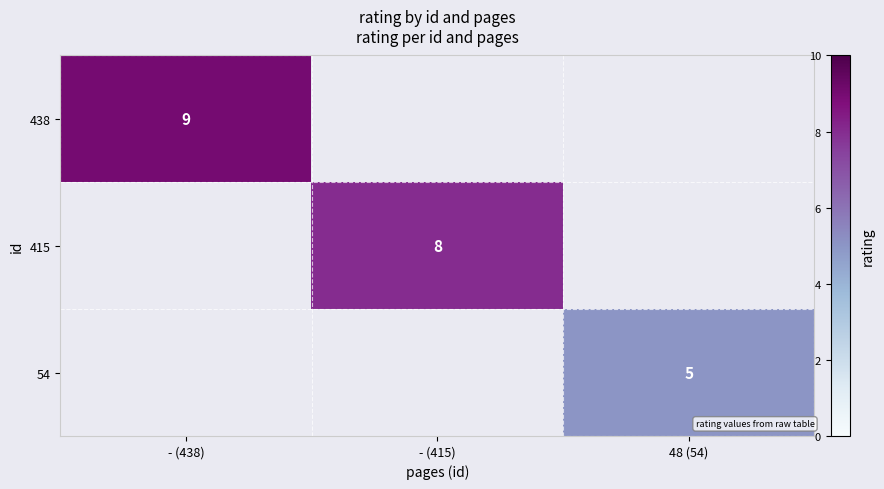

Is it true that 438 equals 9 at - (438)?

True